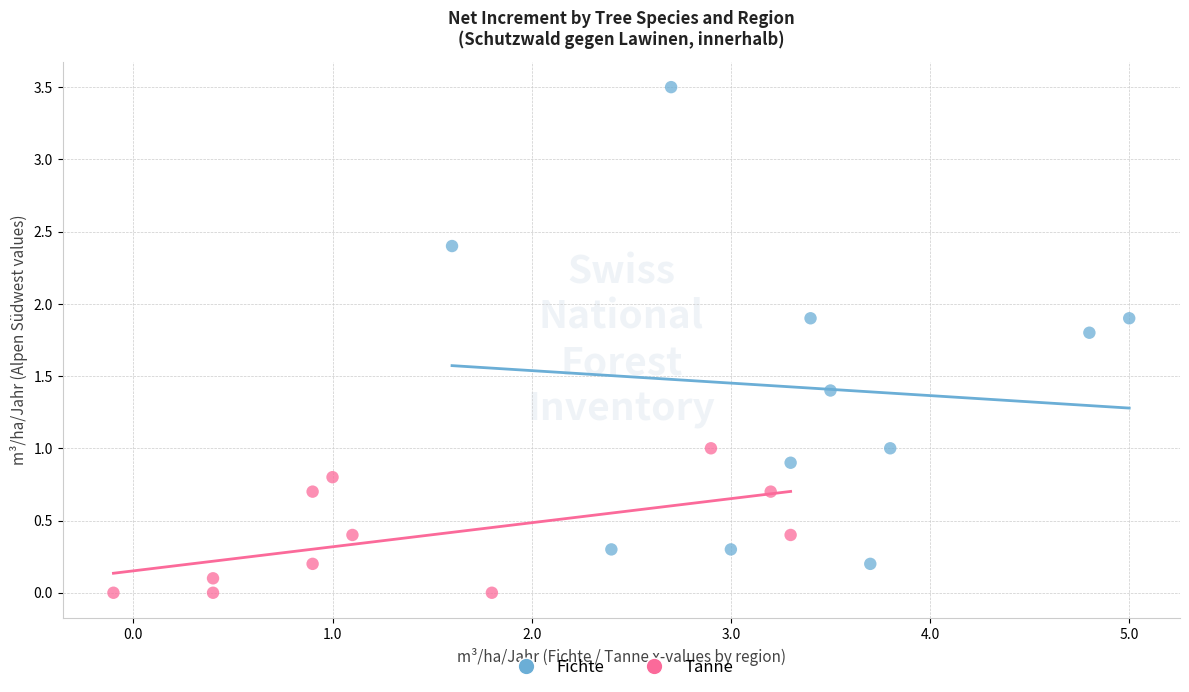

Which series reaches the minimum Y coordinate?

Tanne